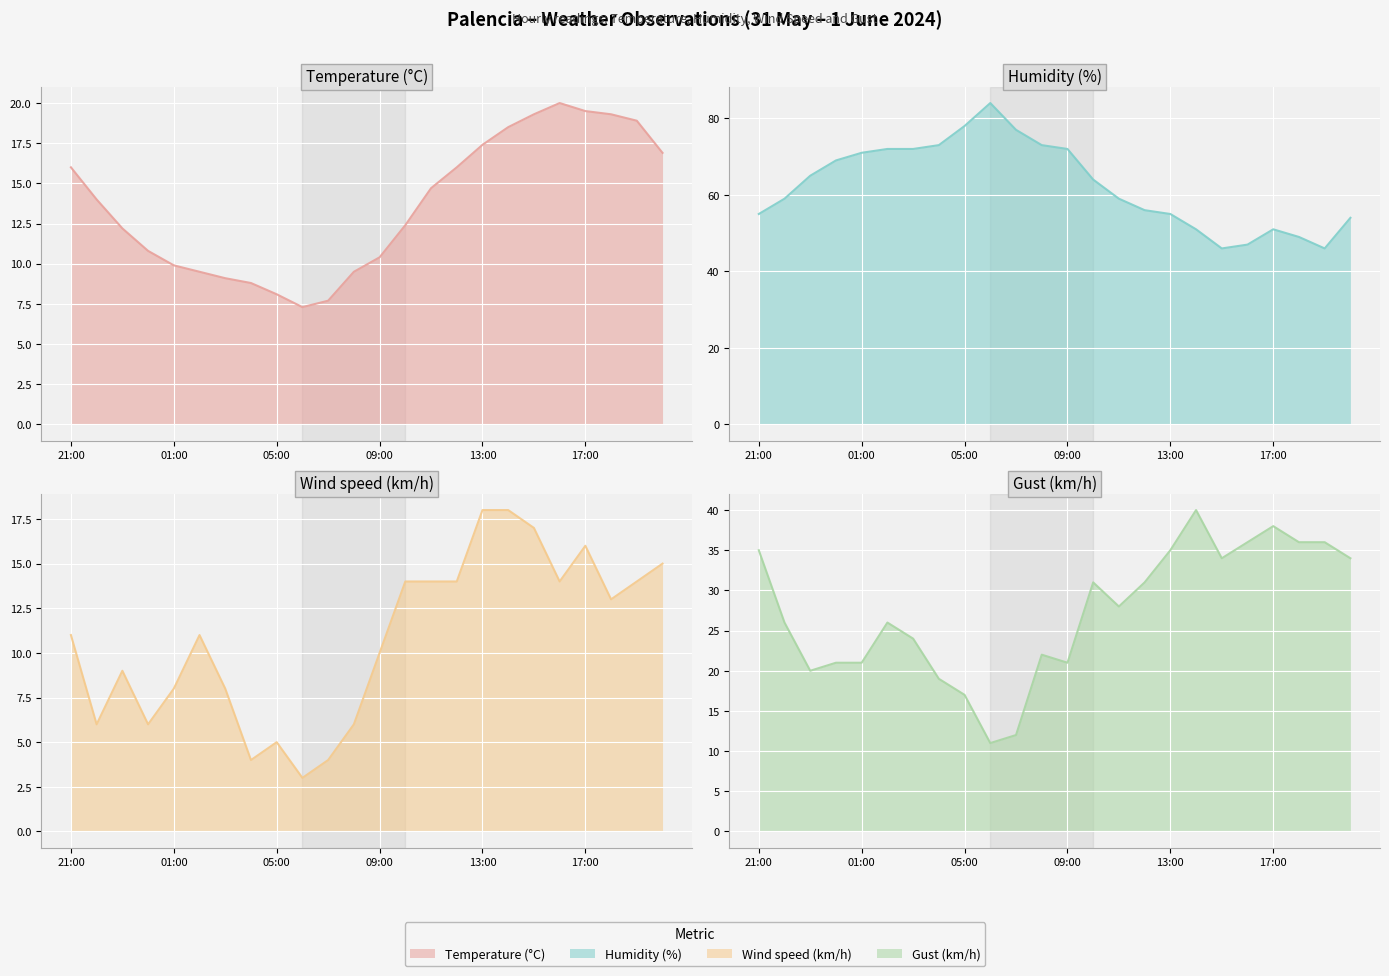

What is the label of the 14th point from the right?

07:00